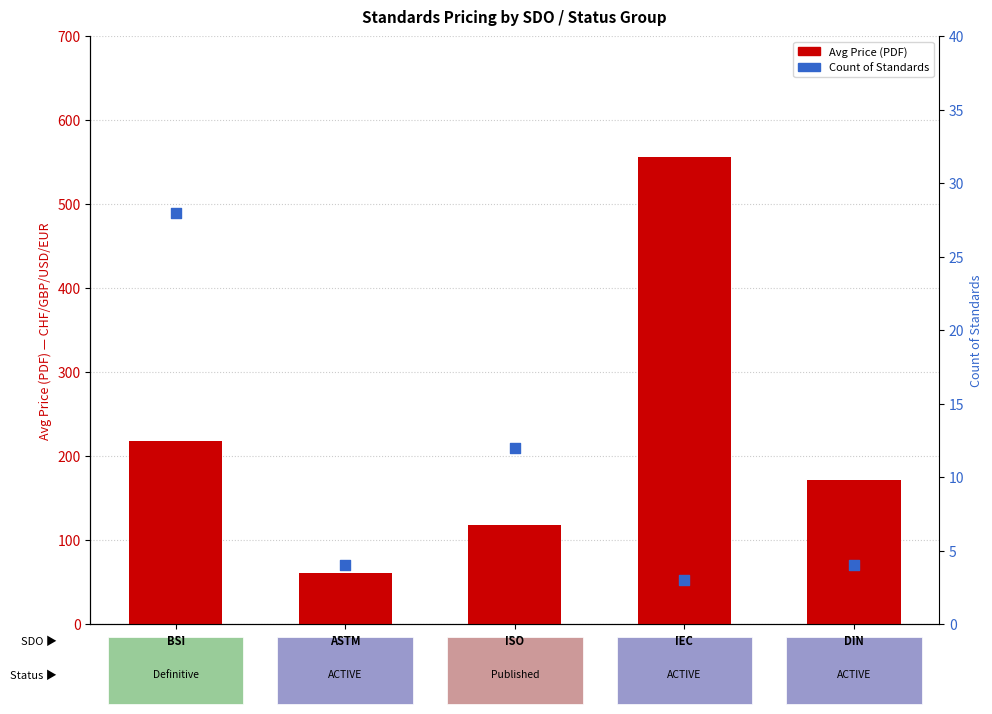

At how many categories does at least one series exceed 115?

4